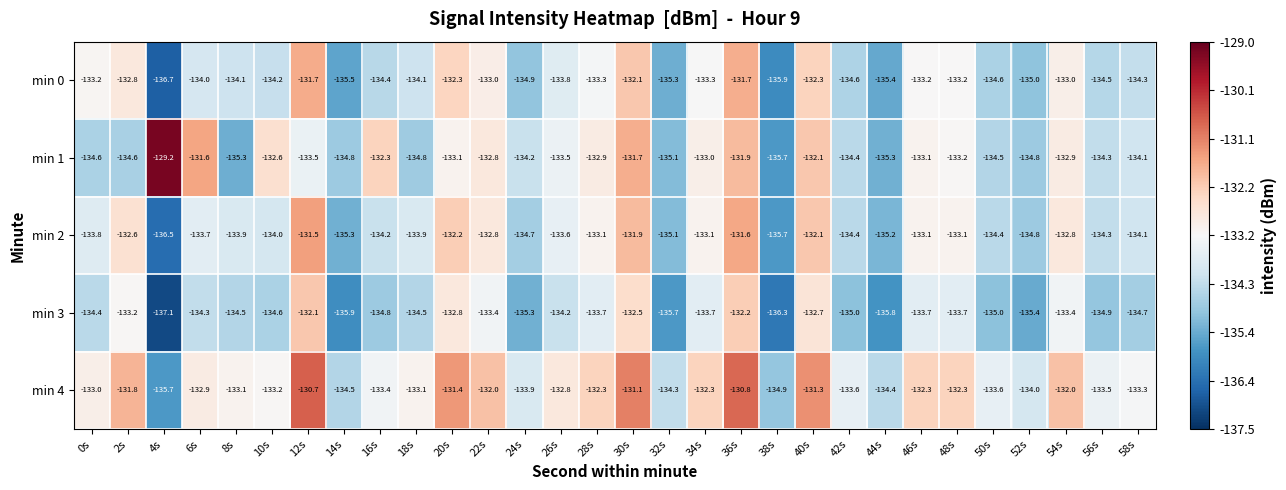

Rank the series by their maximum value, from lowest to highest.

min 3, min 0, min 2, min 4, min 1